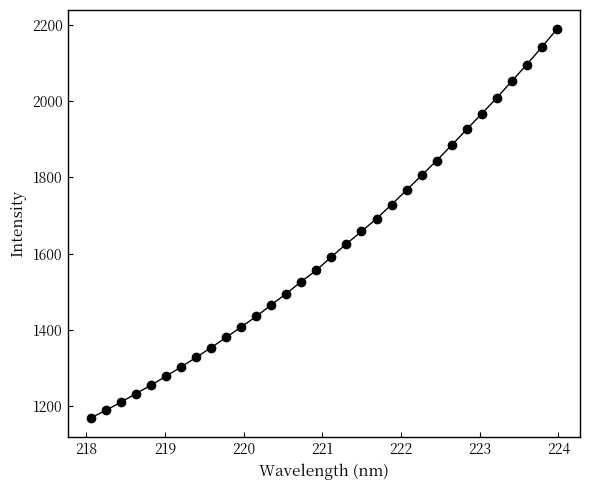

True or false: there are more than 2 points higher than both neighbors.

False